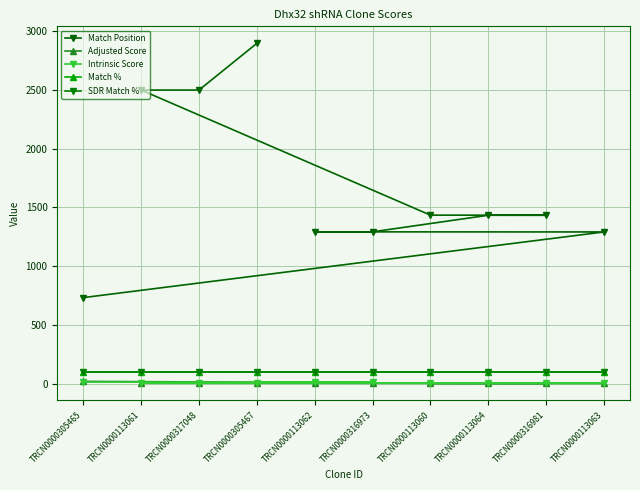

Is it true that SDR Match % equals 100.0 at TRCN0000113064?

True